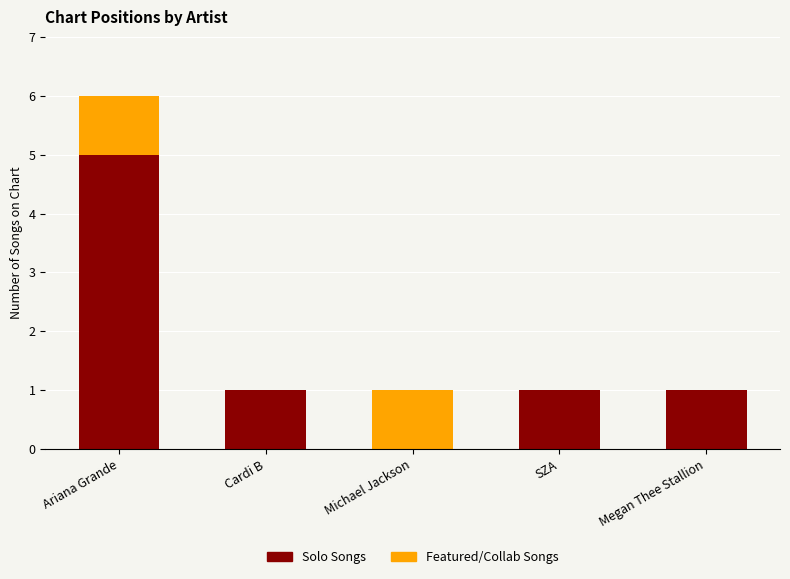

The value of Solo Songs at Michael Jackson is 0. True or false?

True